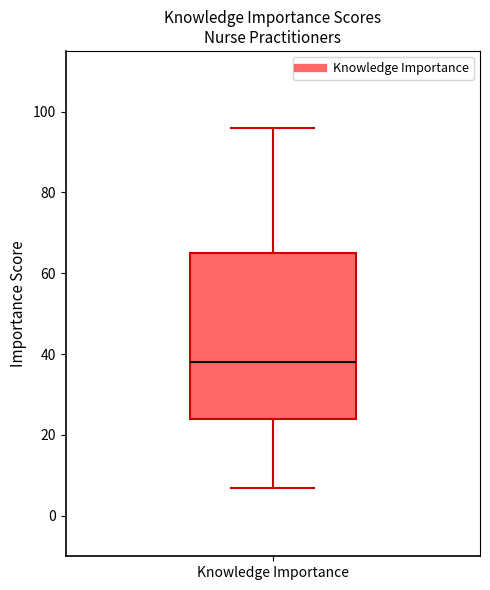

Where is the upper edge of the box for Knowledge Importance on the y-axis? The values are not printed on the chart, so give them approximately, as read against the axis.

66